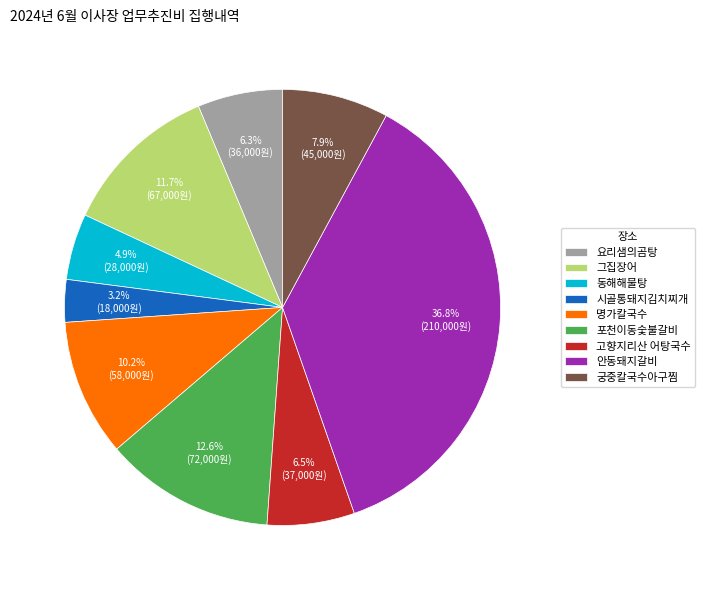

Does 명가칼국수 represent more than half of the total?

No